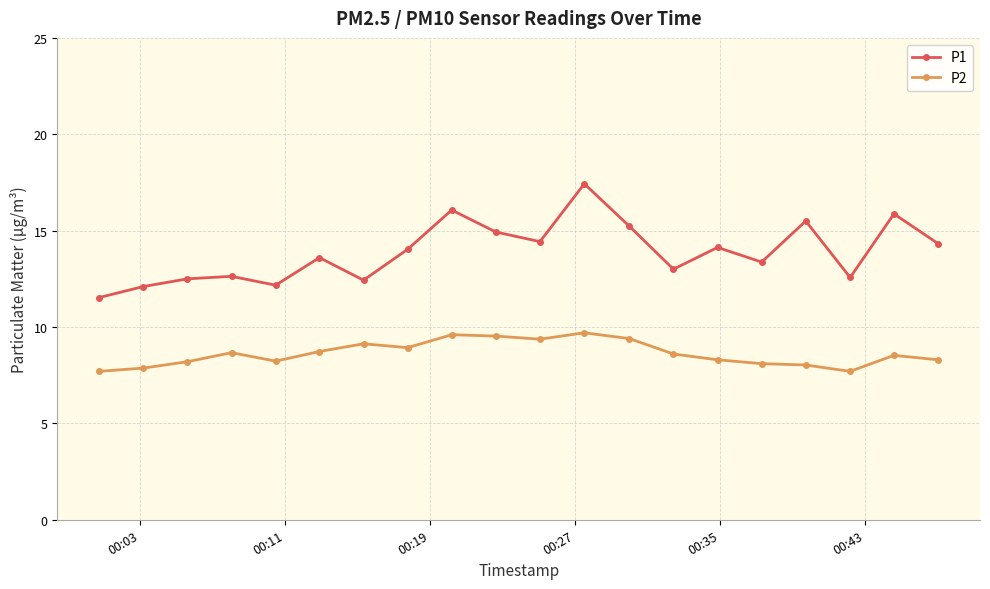

Which series has the largest total across all categories?

P1